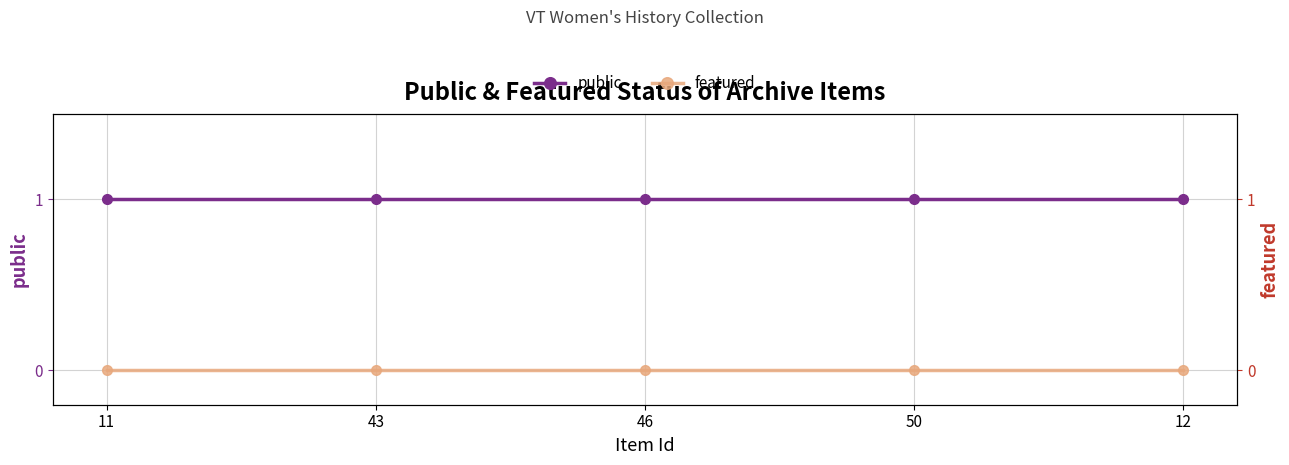

True or false: featured and public intersect in this chart.

False